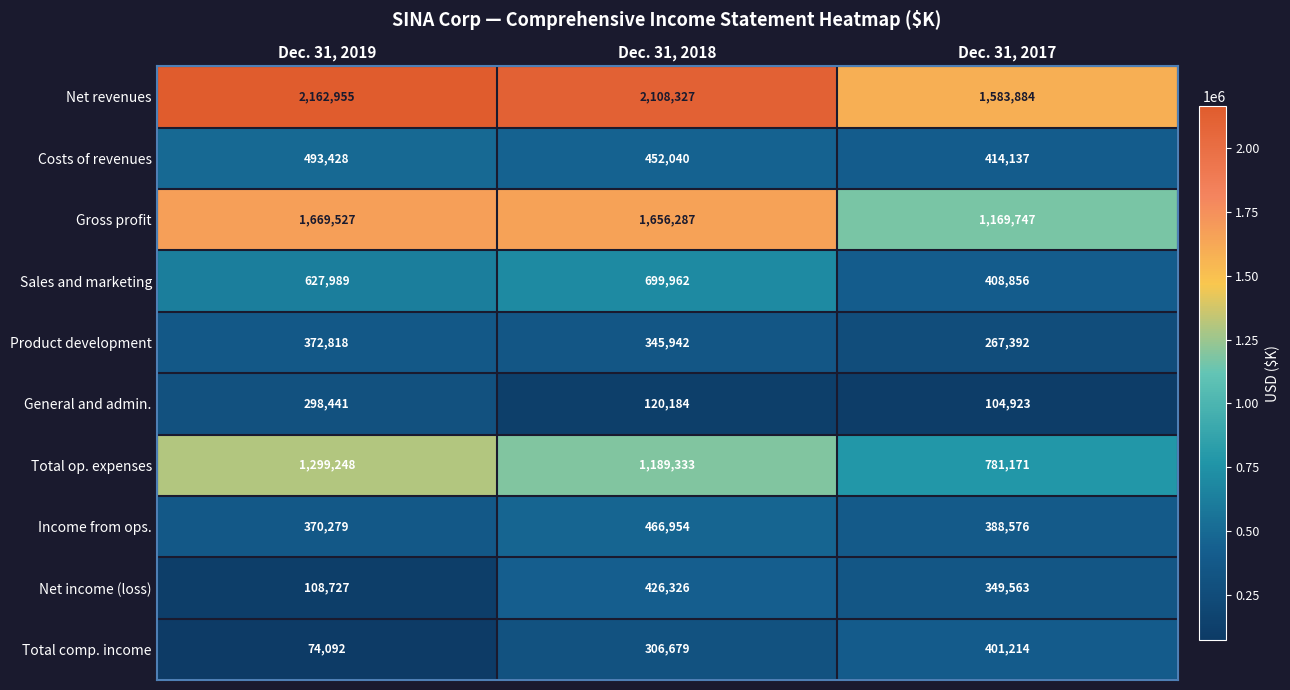

Which label corresponds to the largest value in the chart?

Dec. 31, 2019